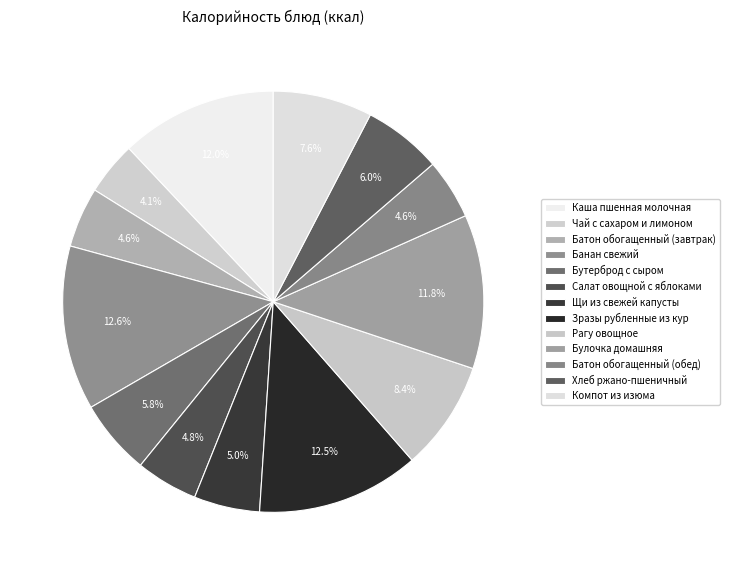

Is it true that Рагу овощное is 8% of the pie?

True